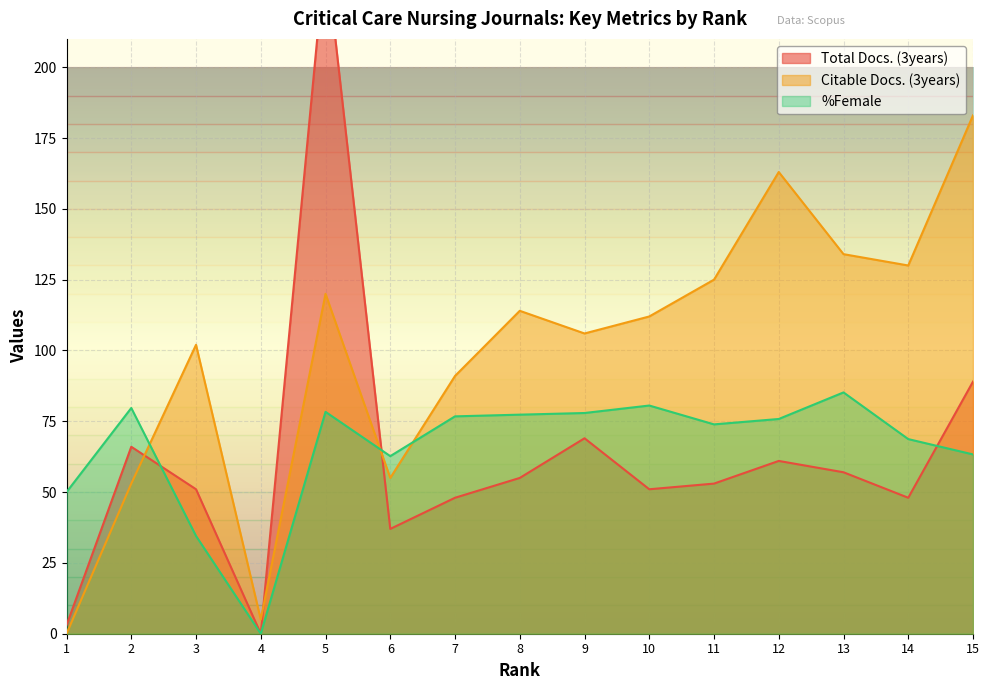

What are all the series names shown in the legend?

Total Docs. (3years), Citable Docs. (3years), %Female